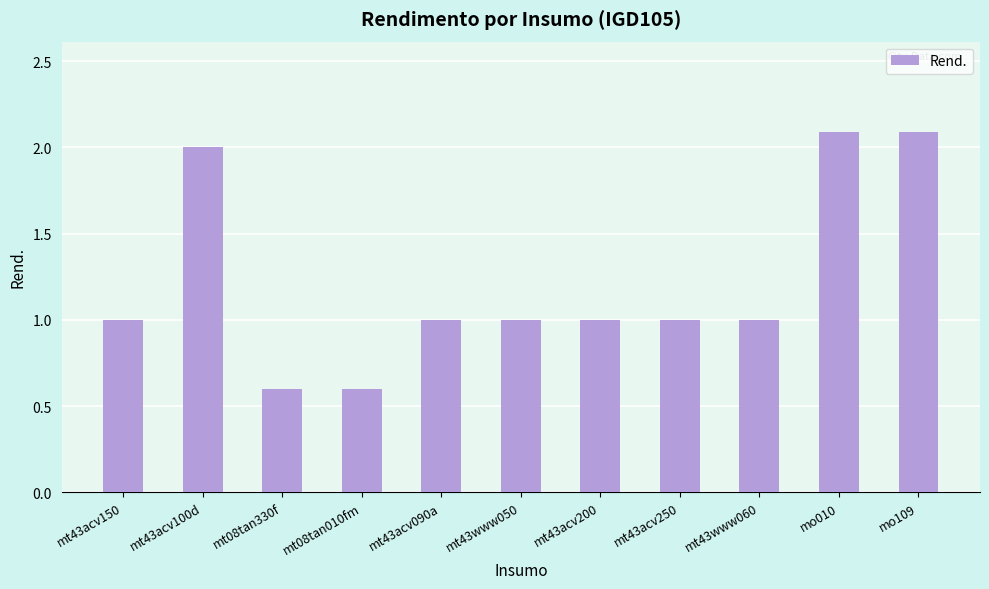

The chart shows a value of 0.6 at mt08tan330f. True or false?

True